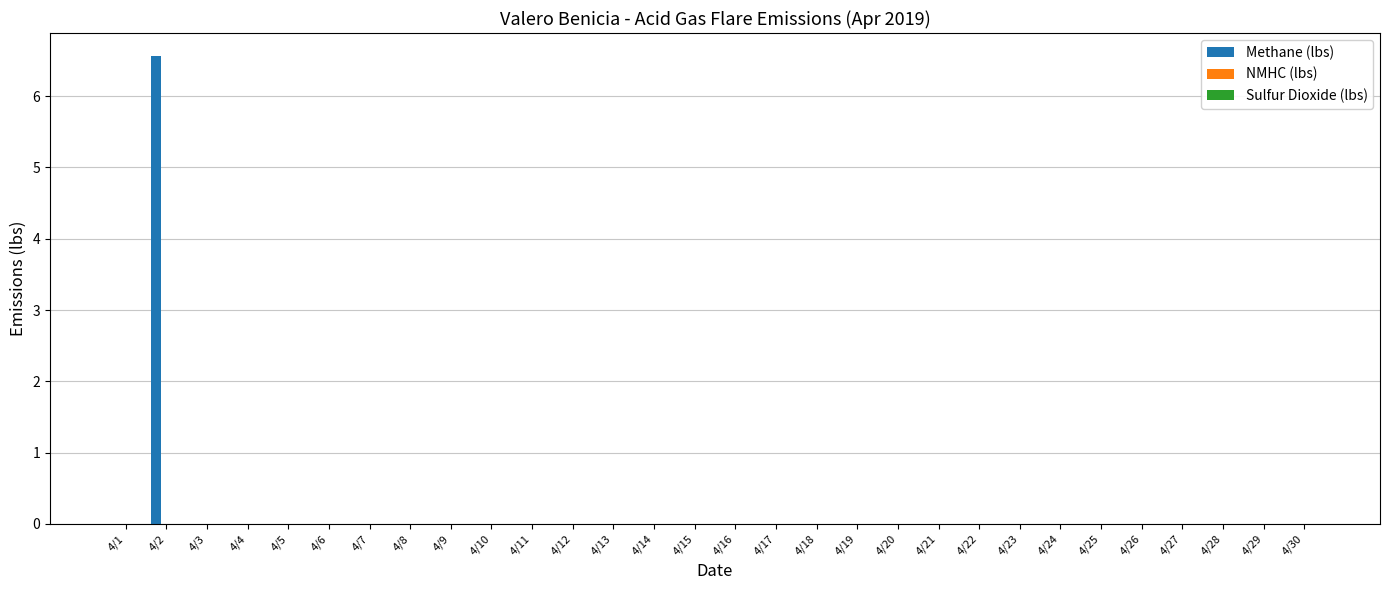

True or false: the data shows 0.0 at 4/17.

True